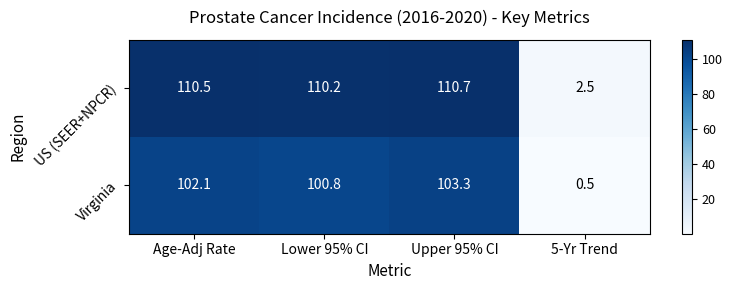

What is the total value across all series at Age-Adj Rate?

212.6